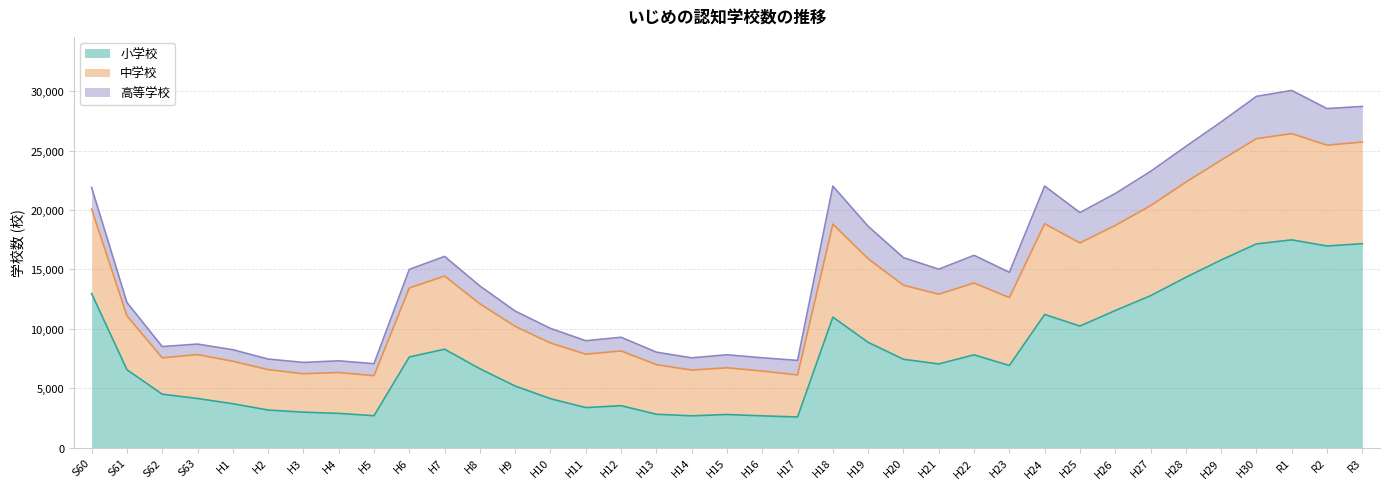

What is the maximum value for 小学校?

17485